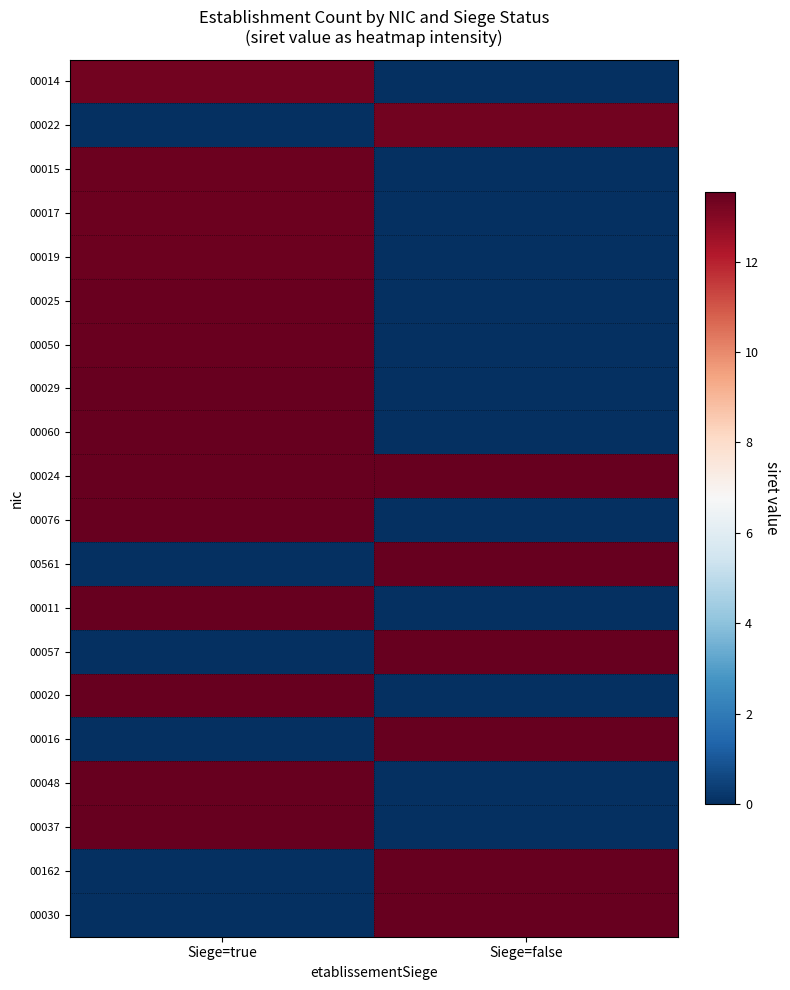

Which has a higher value, Siege=false or Siege=true?

Siege=true